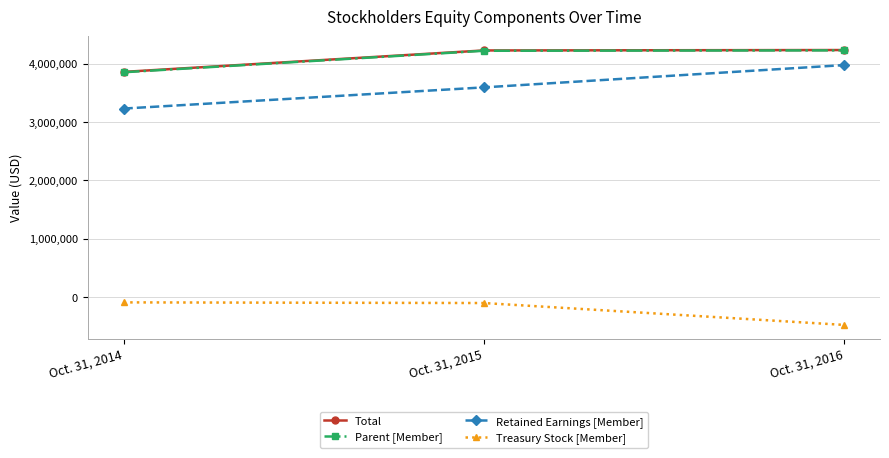

What is the sum of all Parent [Member] values?

12306225